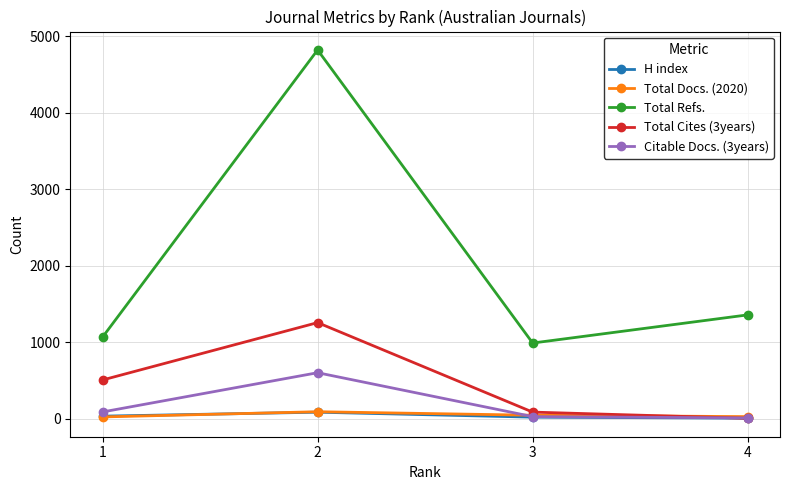

Which series has the largest total across all categories?

Total Refs.